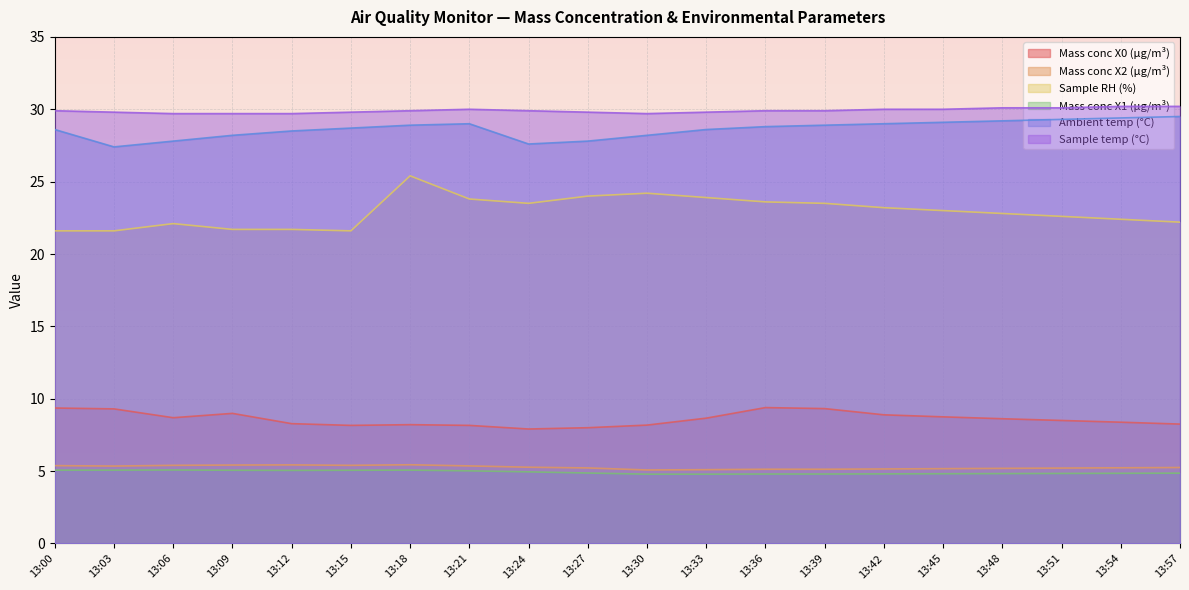

At how many categories does at least one series exceed 12?

20